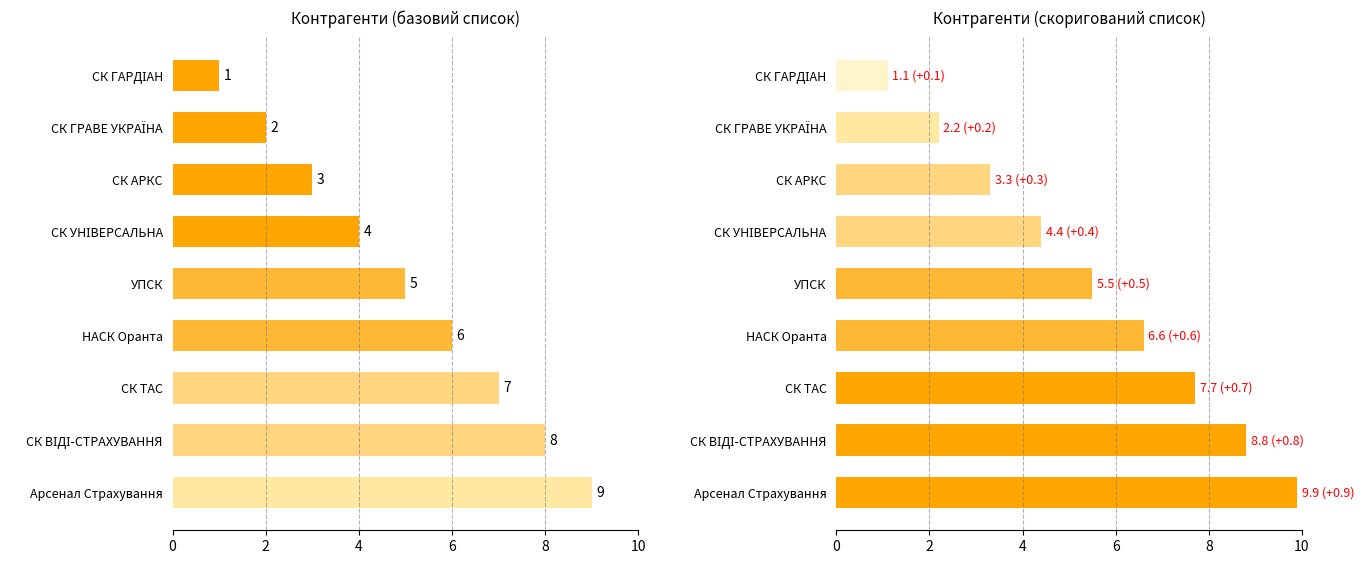

Count the № values in the range 3 to 7.

5